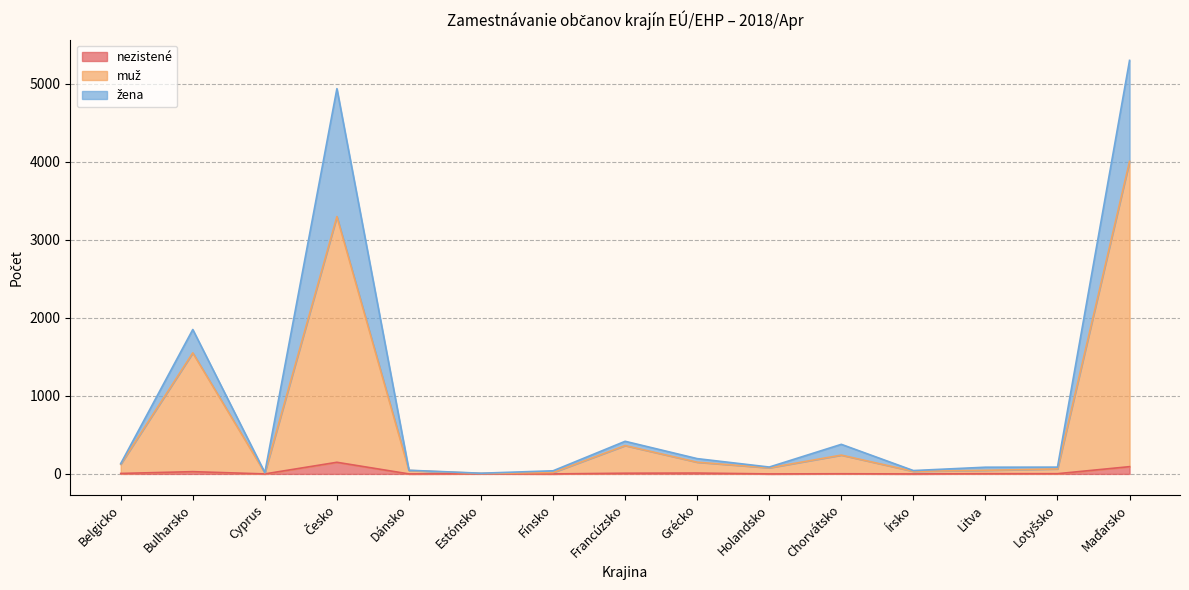

At how many categories does at least one series exceed 2146?

2